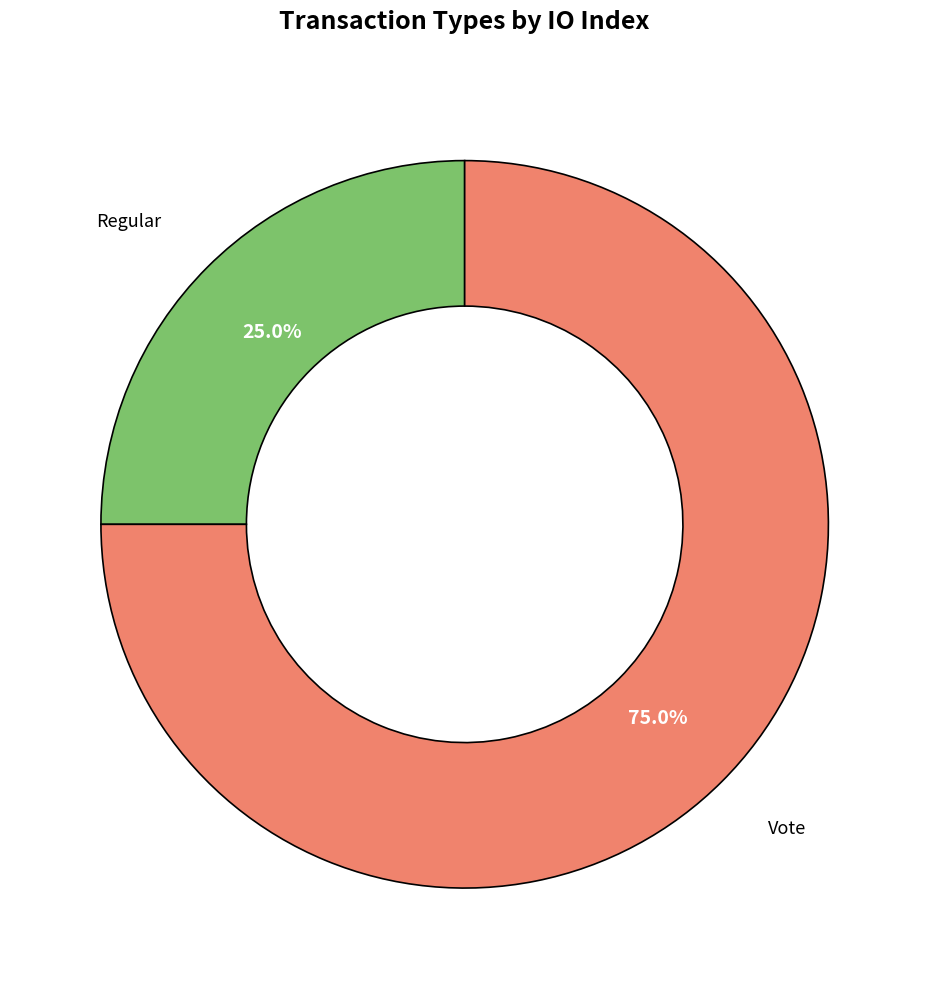

Is there any slice that represents more than half of the pie?

Yes